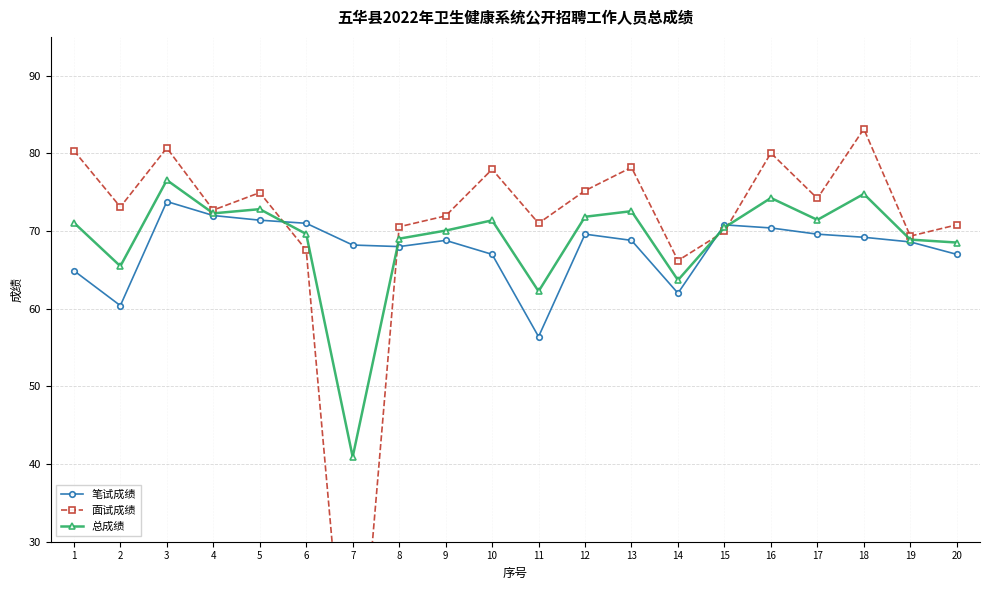

The 面试成绩 series shows 69.3 at 19. True or false?

True